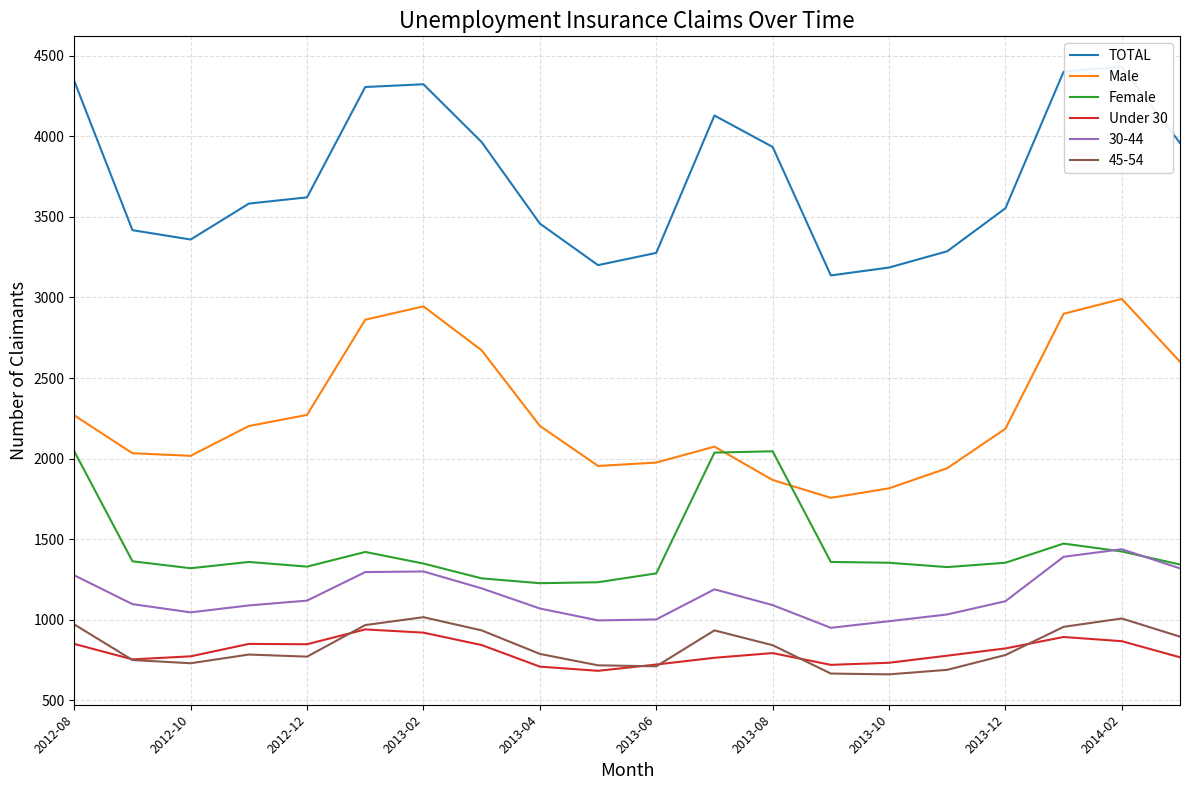

Where is the first local minimum for Female?

2012-10